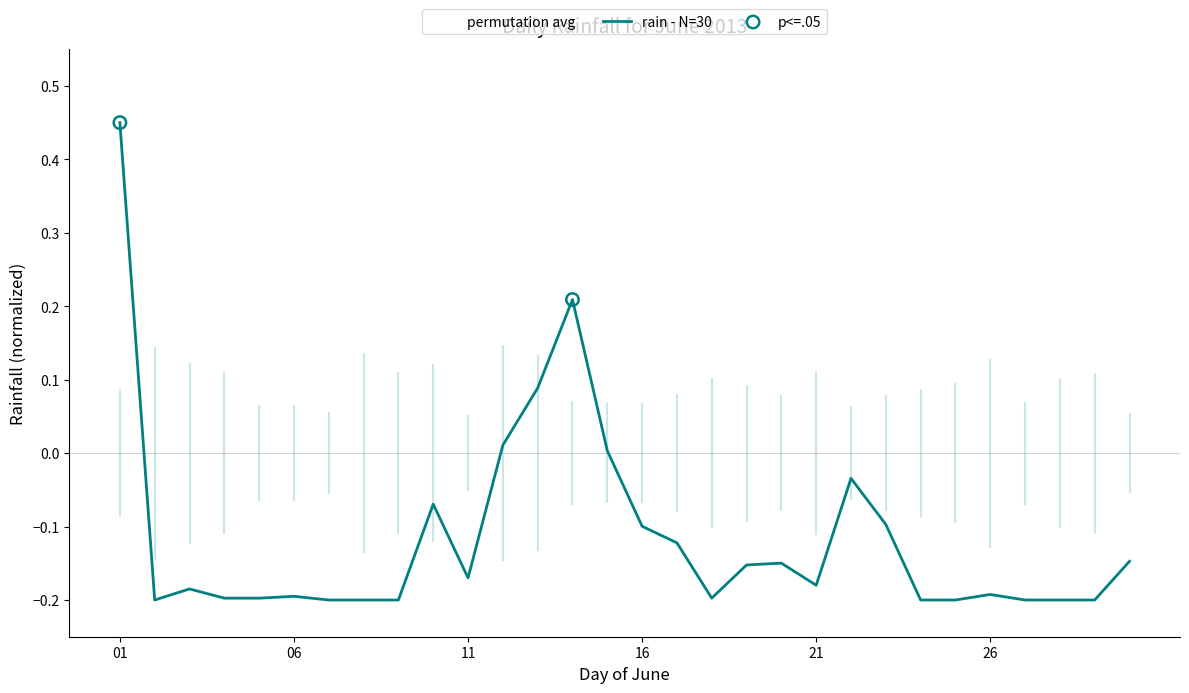

What is the change in value from 2013-06-25 to 2013-06-30?

+0.1